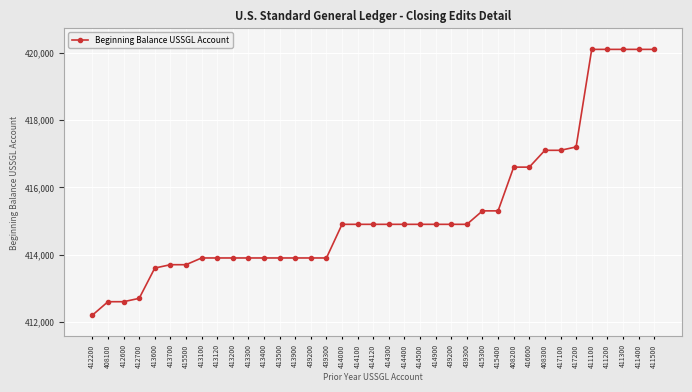

How many values are below 414900?

16